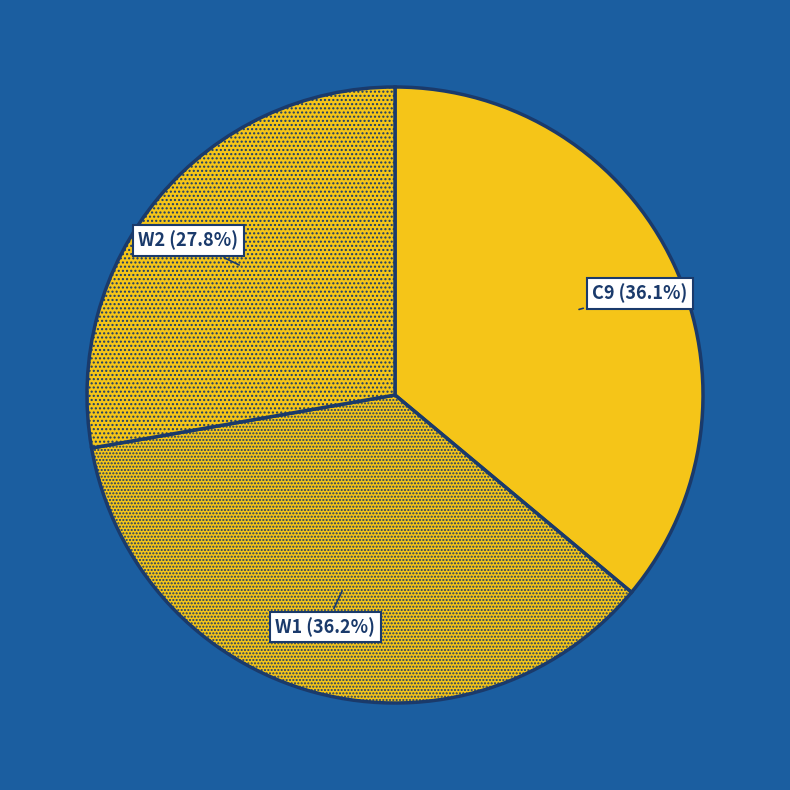

Do W2 and C9 together represent more than half of the pie?

Yes